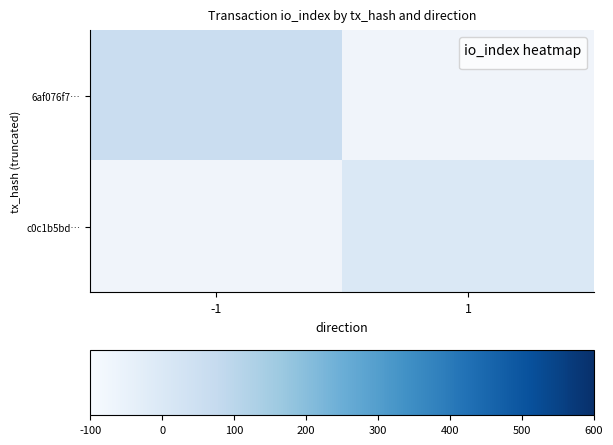

Which category has the highest value across all series?

-1